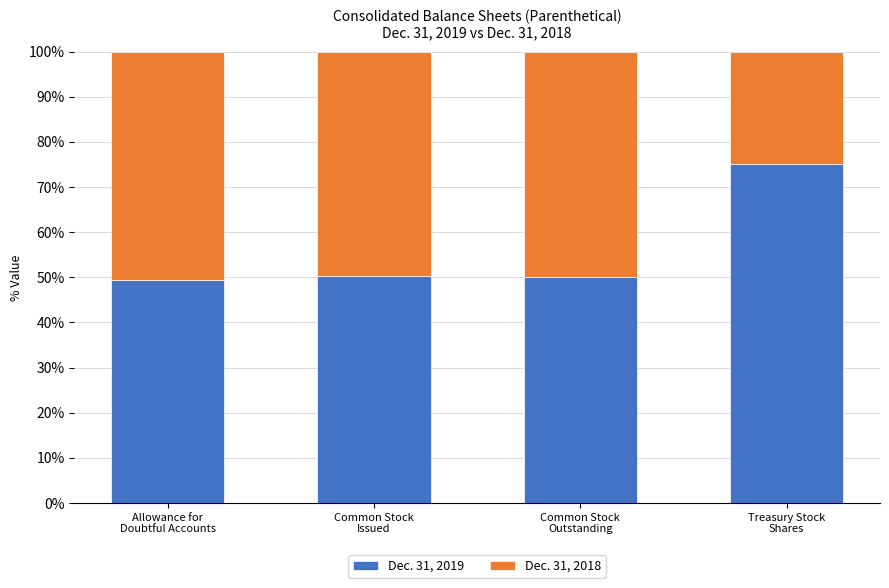

How many series are shown in this chart?

2